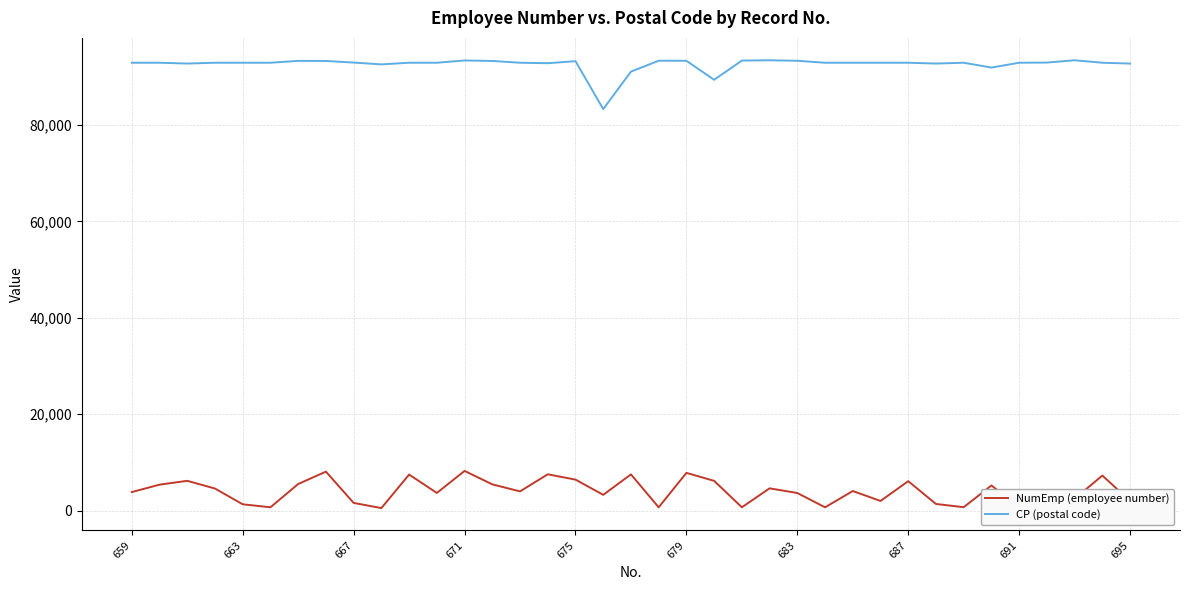

Which series has the largest total across all categories?

CP (postal code)